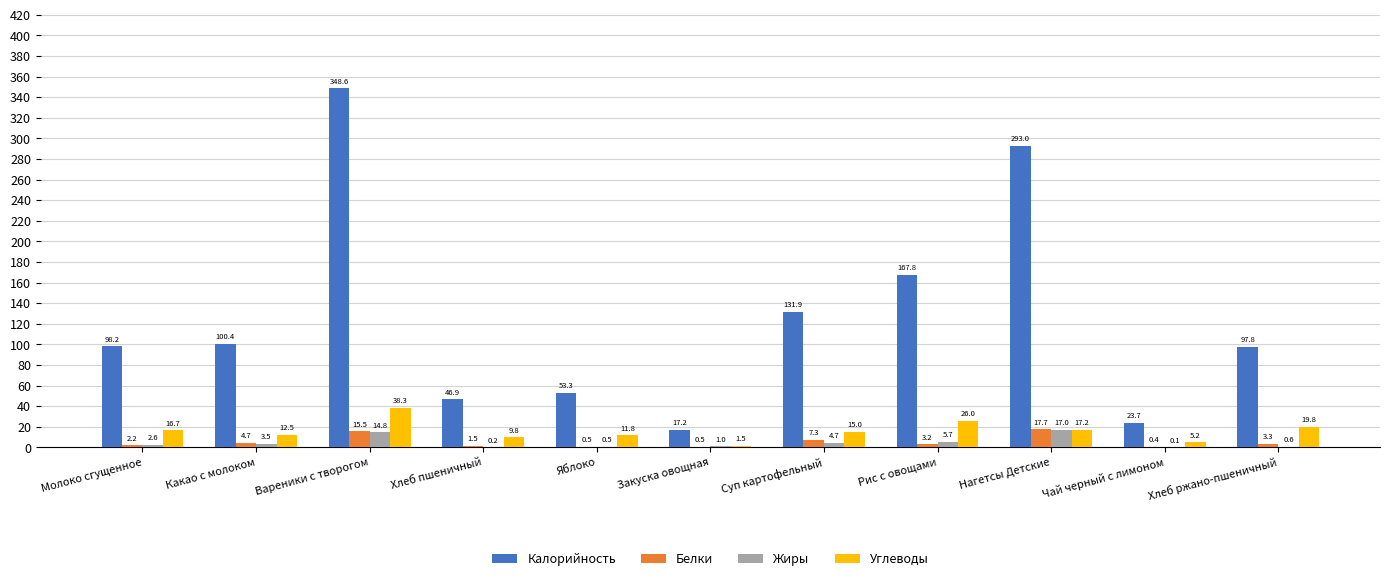

Does the chart contain stacked bars?

No